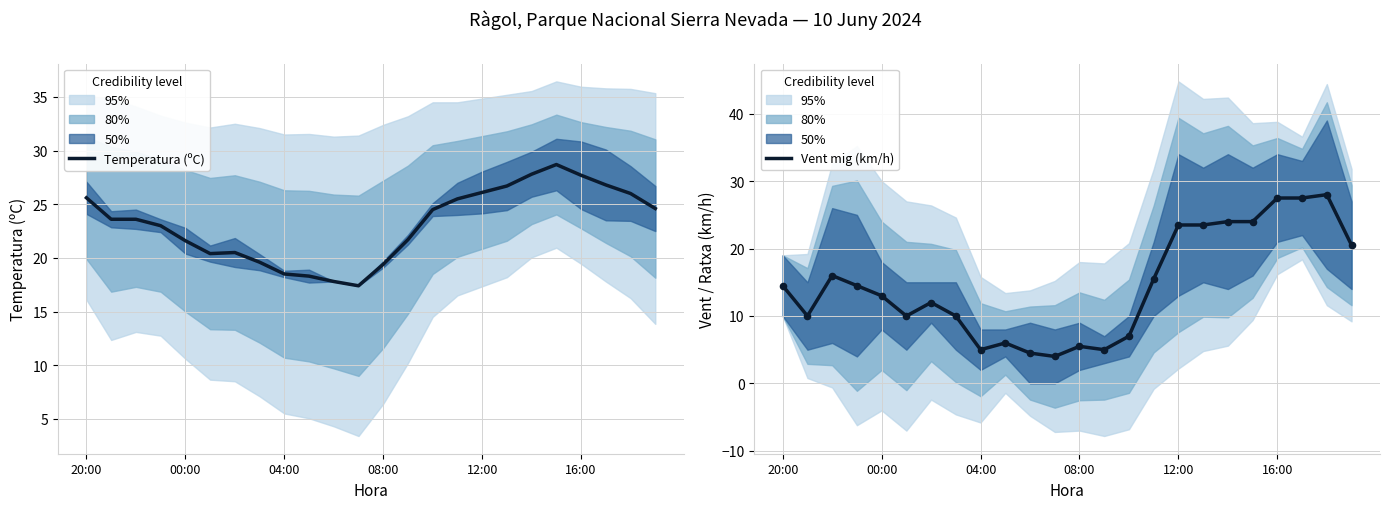

Is the value of Vent mig (km/h) at 04:00 greater than the value of Temperatura (ºC) at 04:00?

No